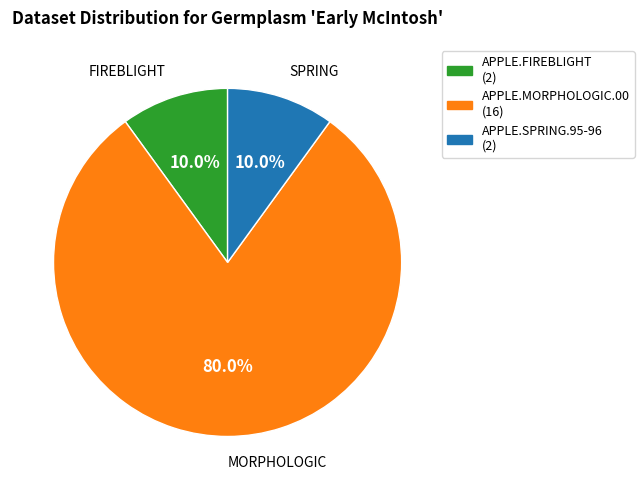

Is there any slice that represents more than half of the pie?

Yes